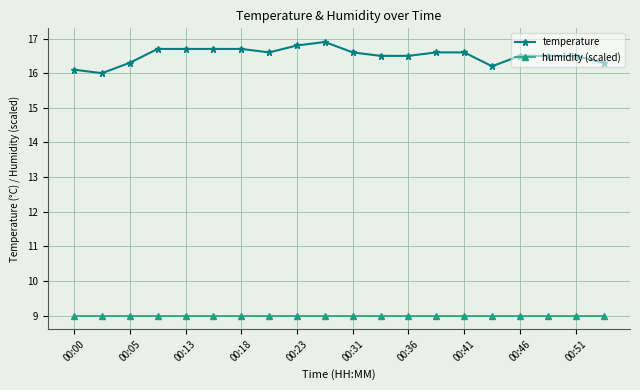

What is the minimum value shown in the chart?

9.0